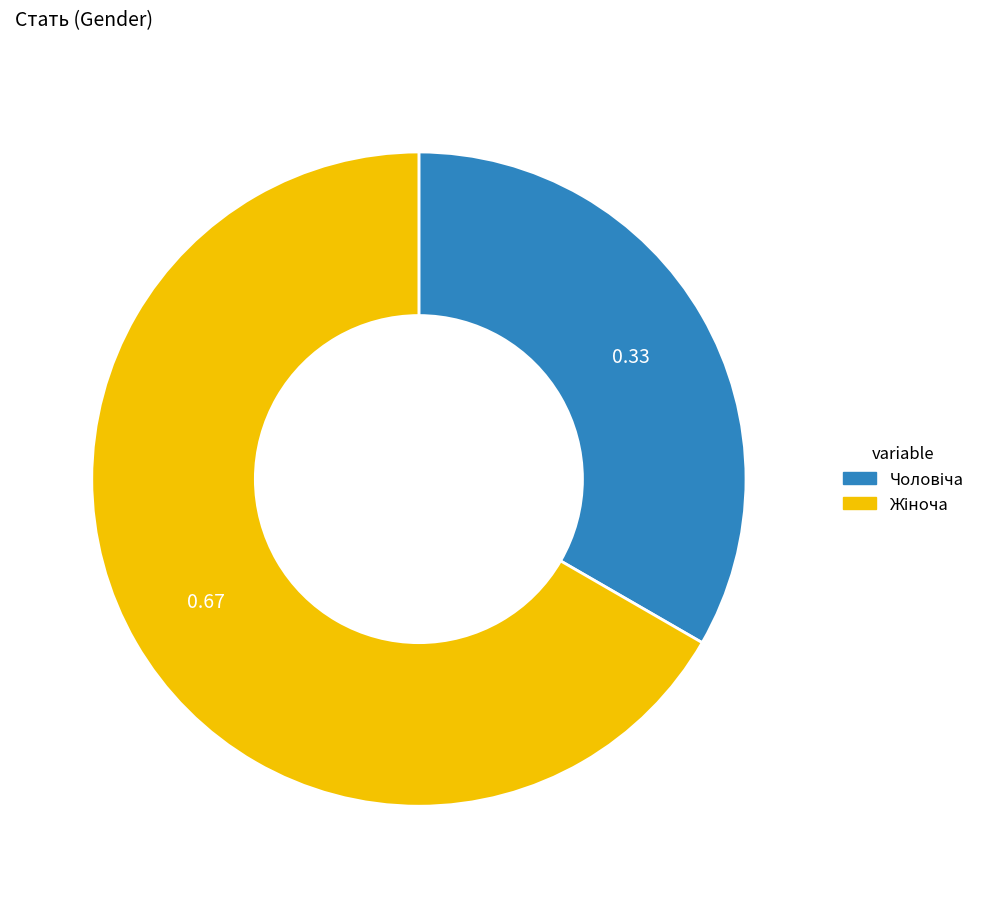

Does any single category account for the majority?

Yes